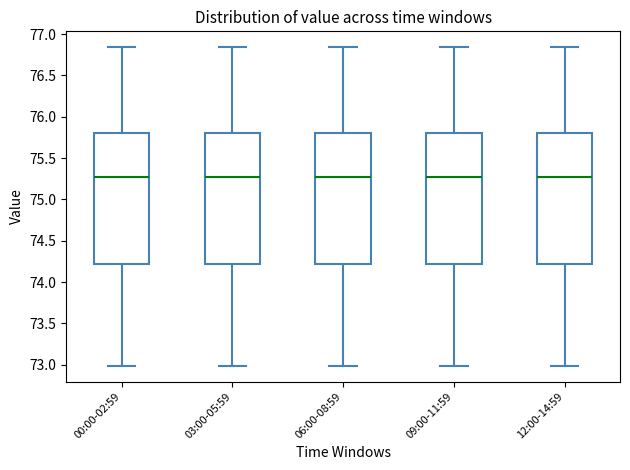

Where does the median line of the box for 06:00-08:59 sit on the y-axis? The values are not printed on the chart, so give them approximately, as read against the axis.

75.25